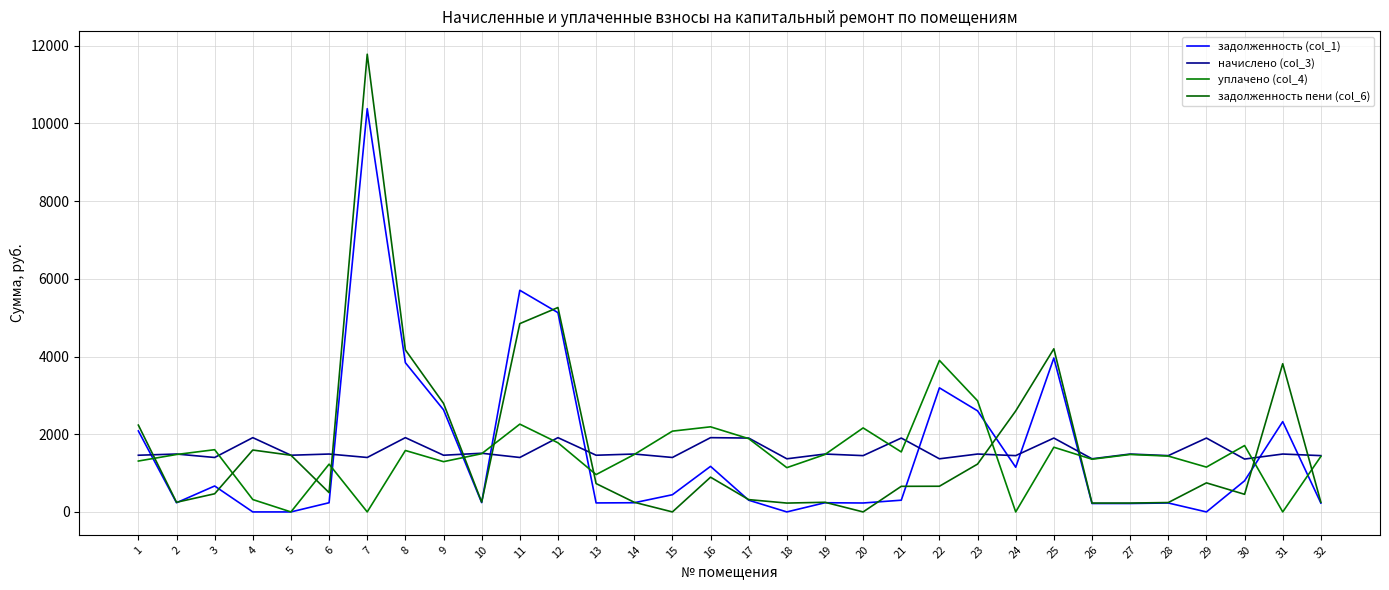

True or false: начислено (col_3) and задолженность (col_1) intersect in this chart.

True